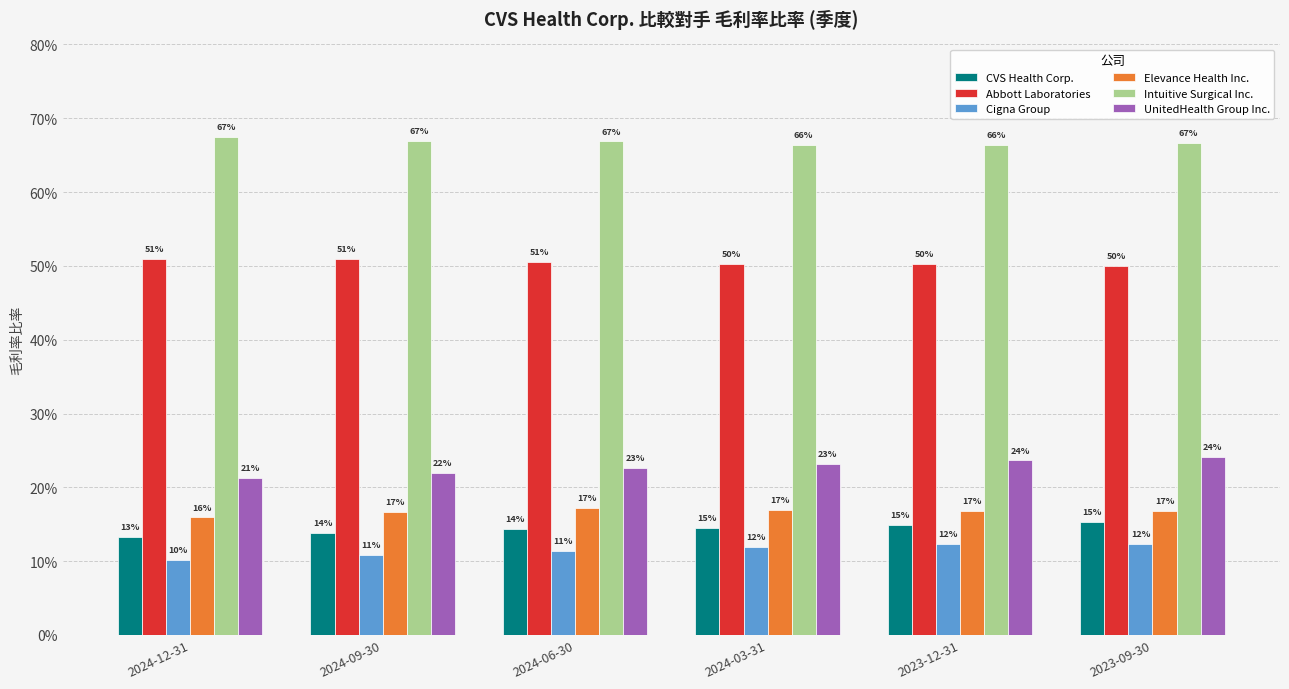

What is the value of the CVS Health Corp. bar at the 1st from the left?

0.1